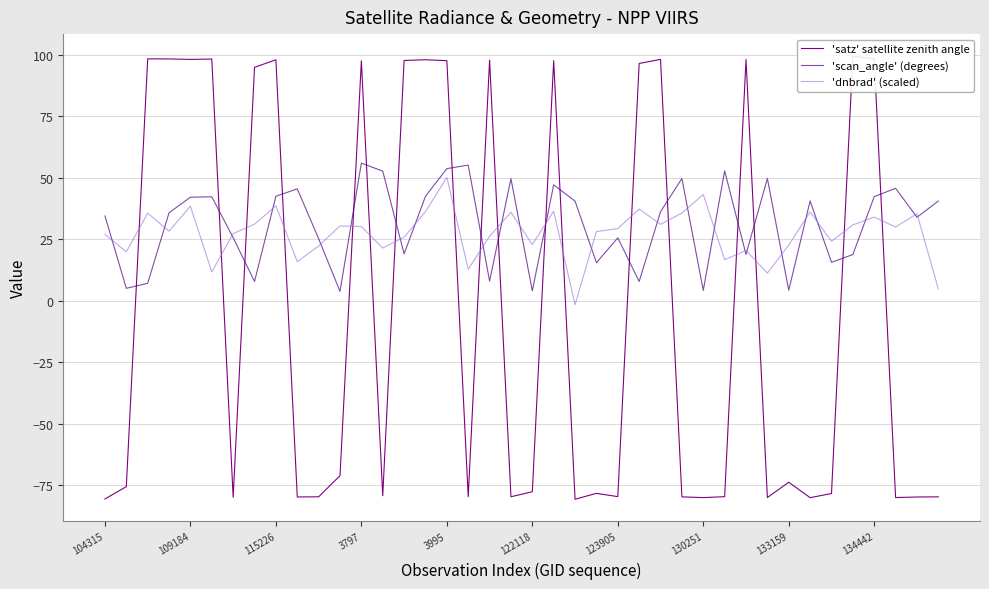

What is the average value of the 'scan_angle' (degrees) series?

31.1